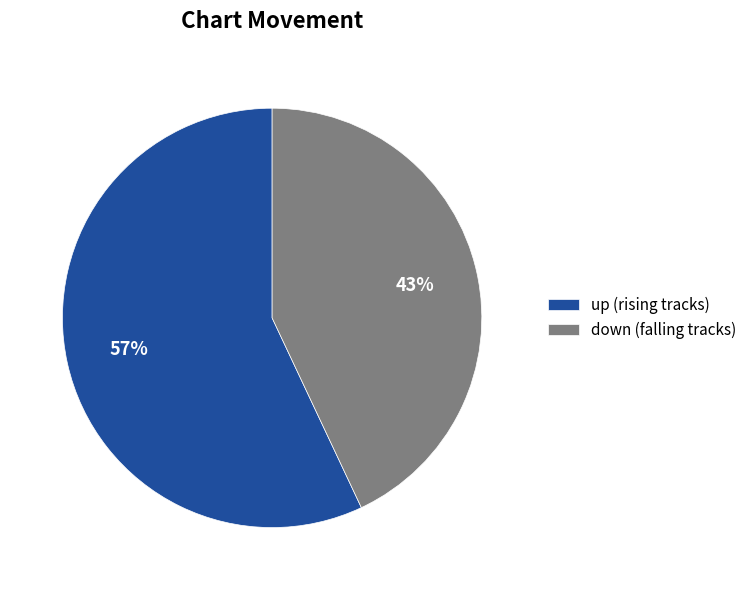

Which slice represents more than half of the pie?

up